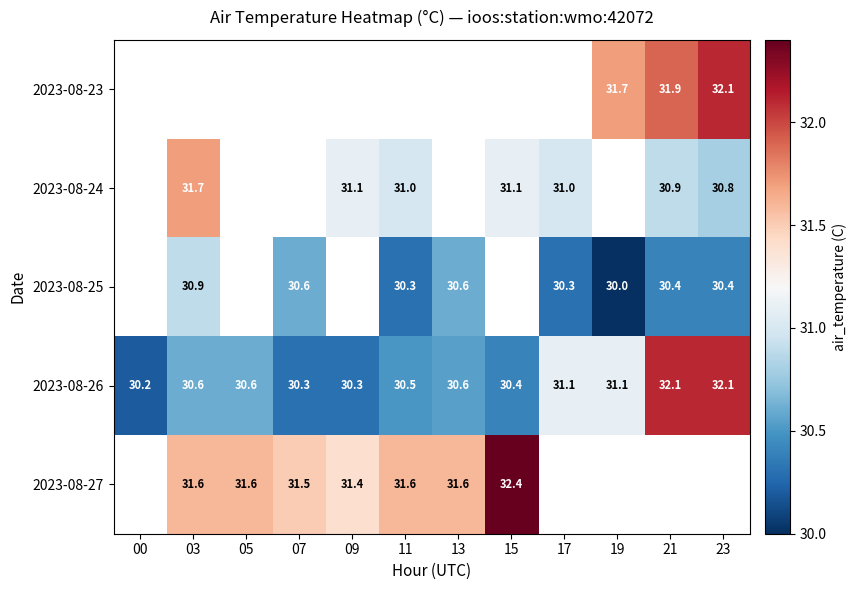

True or false: 2023-08-27 has a value of 50.8 at 13.

False